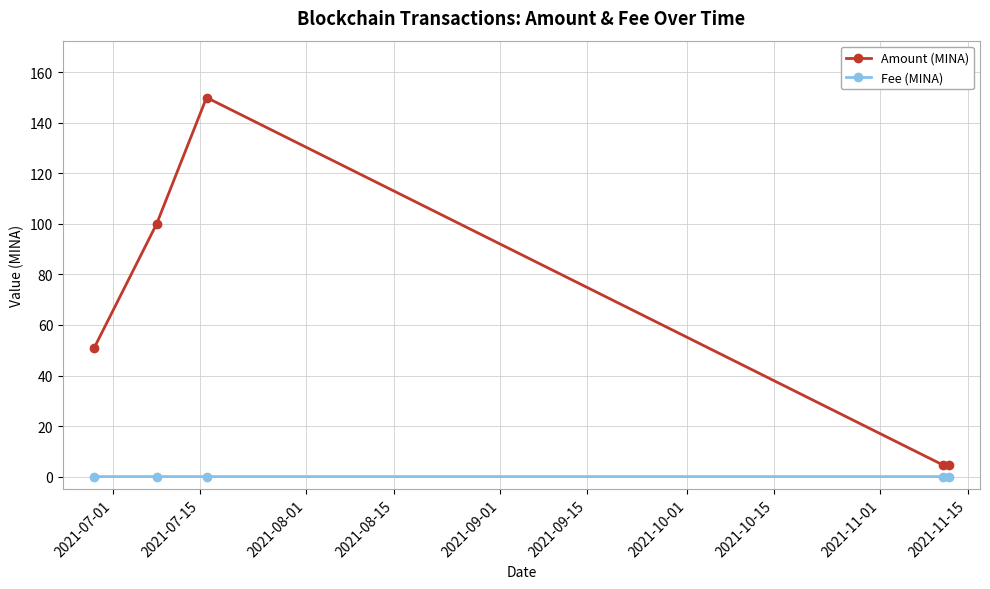

Which series has the largest range (max minus min)?

Amount (MINA)